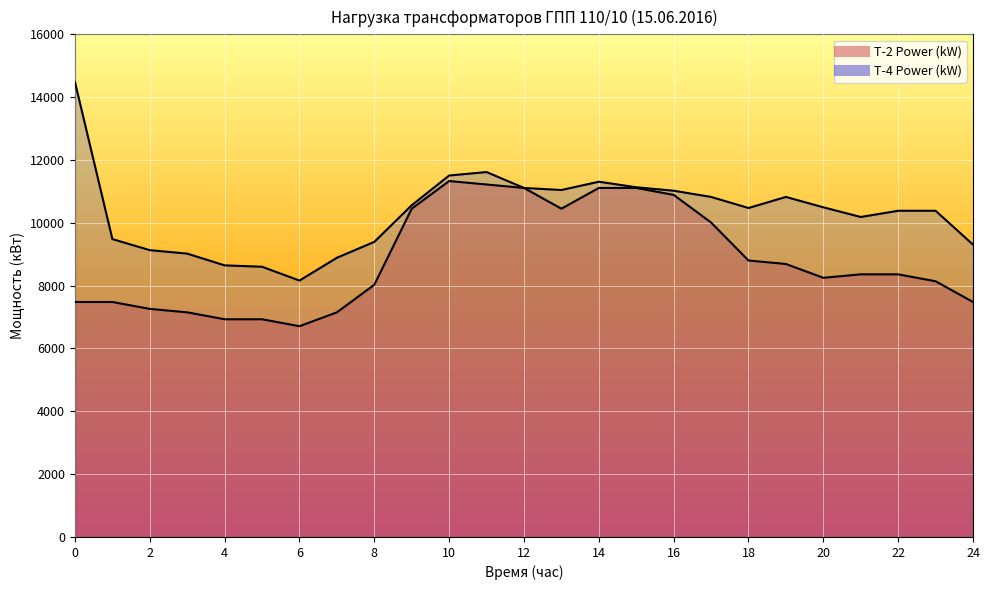

Reading left to right, transcribe all the data shown in this chart.

T-2 Power (kW): 7480	7480	7260	7150	6930	6930	6710	7150	8030	10450	11330	11220	11110	10450	11110	11110	10890	10010	8800	8690	8250	8360	8360	8140	7480
T-4 Power (kW): 14480	9482	9130	9020	8646	8602	8162	8888	9394	10560	11506	11616	11110	11044	11308	11132	11022	10824	10472	10824	10494	10186	10384	10384	9306